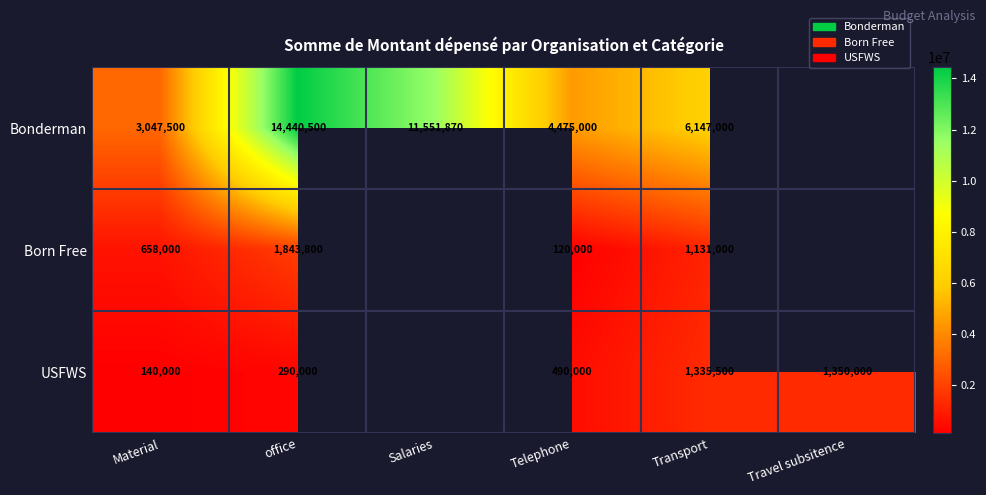

How many distinct data groups are displayed?

3